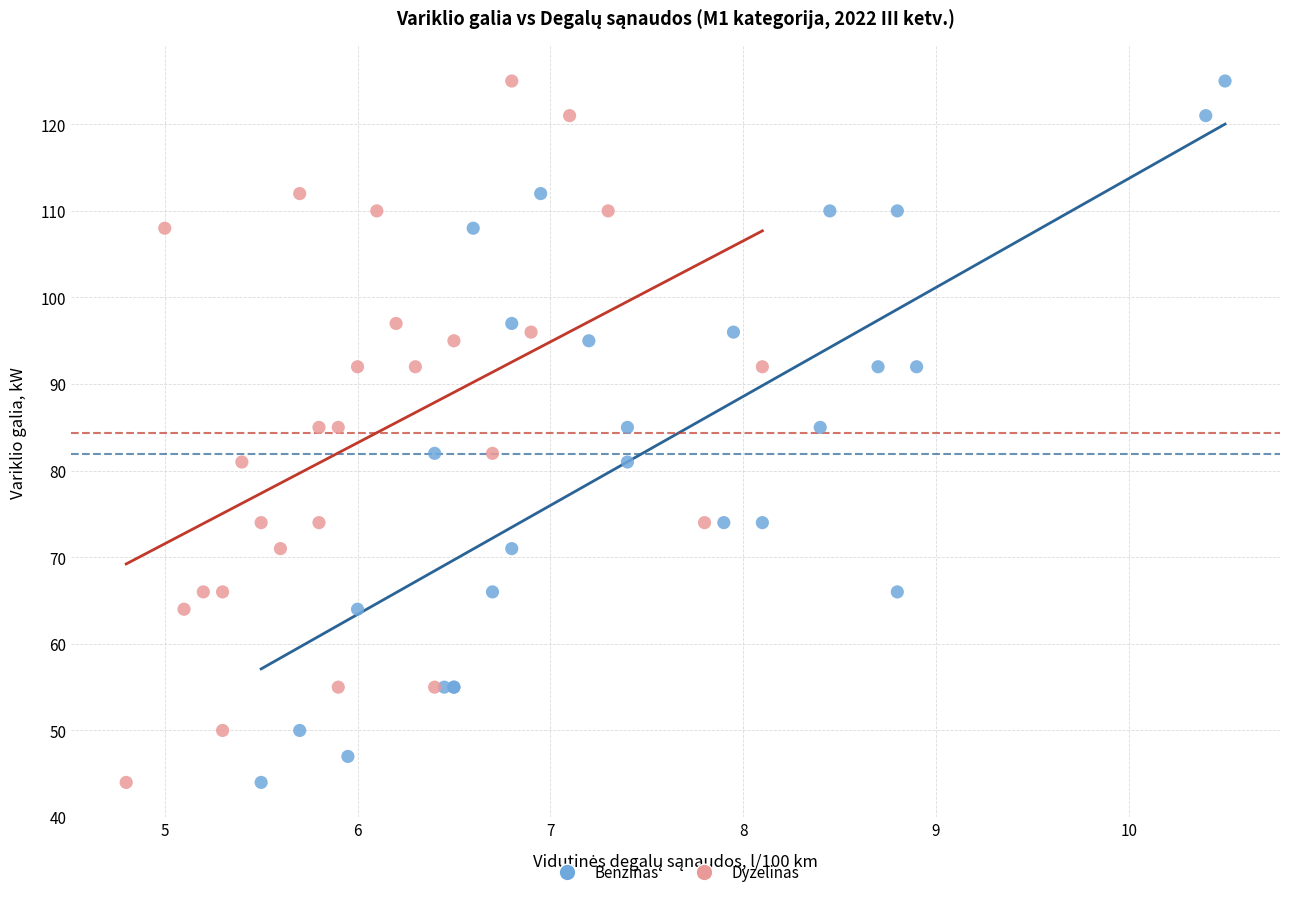

What are all the series names shown in the legend?

Benzinas, Dyzelinas